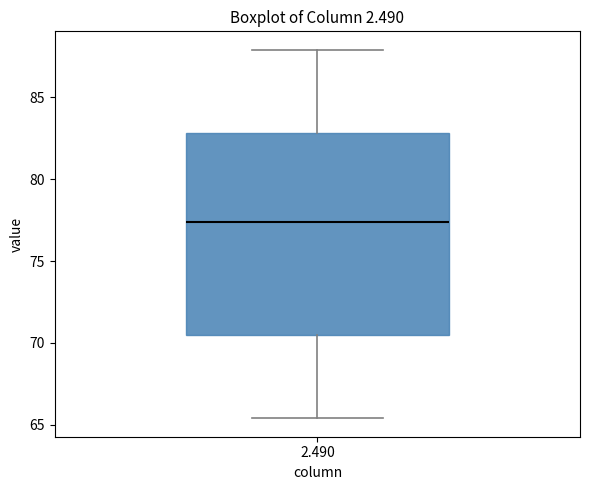

Read this box plot against the y-axis: the position of the median line, the range covered by the box, and the ends of both whiskers. The values are not printed on the chart, so give them approximately, as read against the axis.

median 77.5, box 70.5 to 83.0, whiskers 65.5 to 88.0